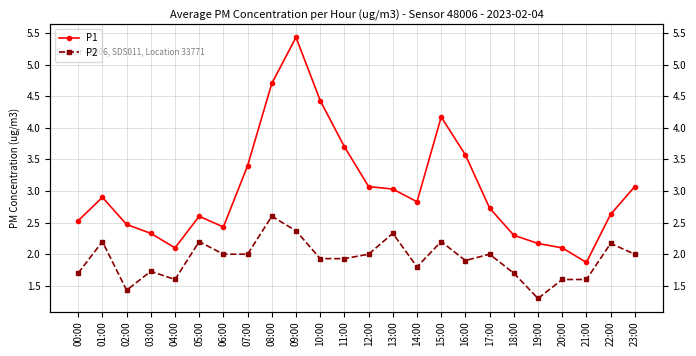

What is the sum of the P1 values at 03:00 and 09:00?

7.8